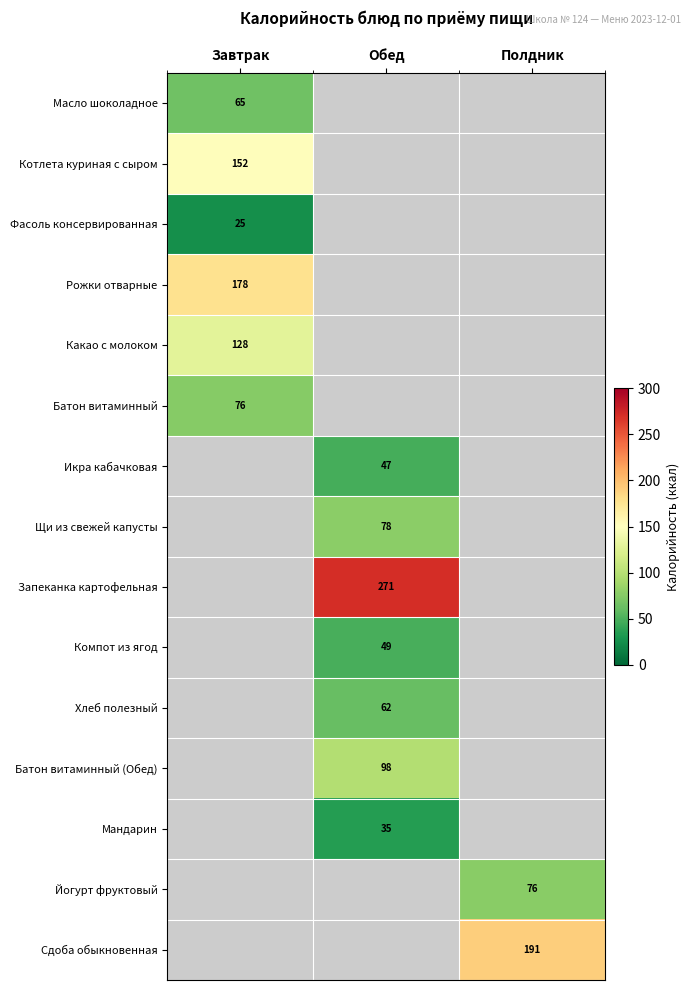

The Запеканка картофельная series shows 435 at Обед. True or false?

False